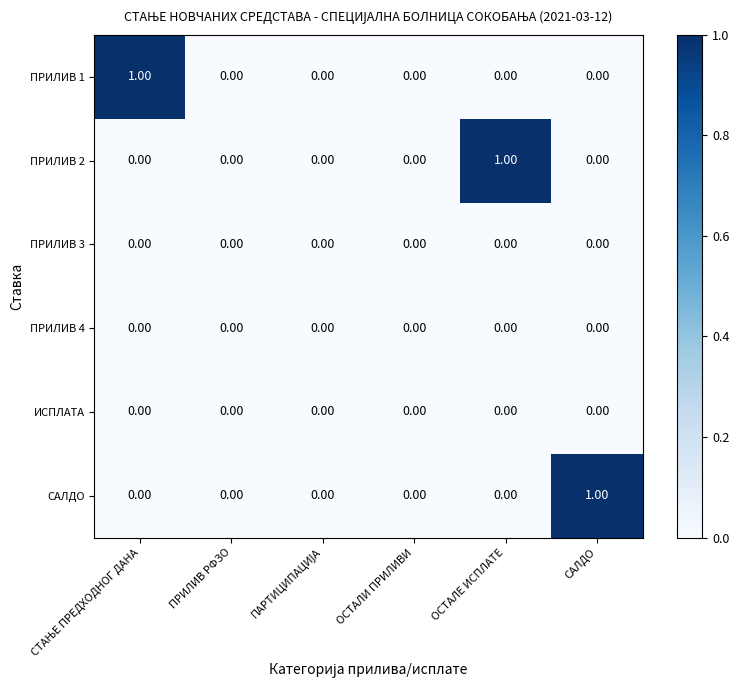

Which category has the highest value in the ПРИЛИВ 2 series?

ОСТАЛЕ ИСПЛАТЕ